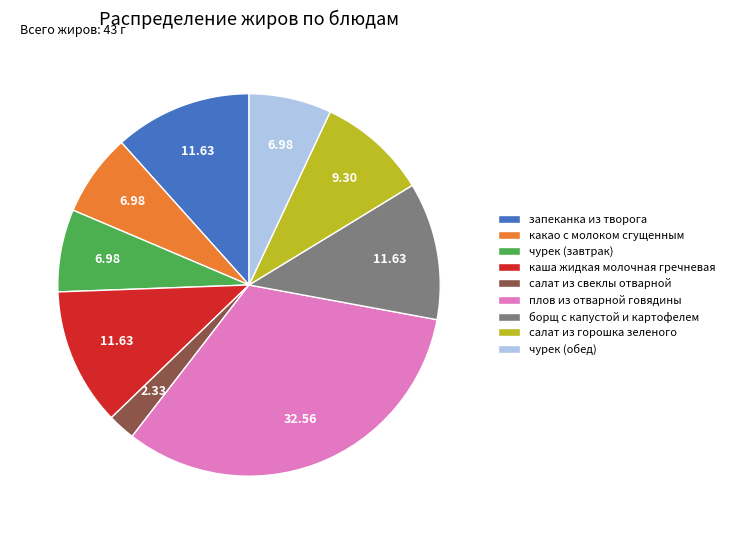

Which category has the smallest portion of the pie?

салат из свеклы отварной